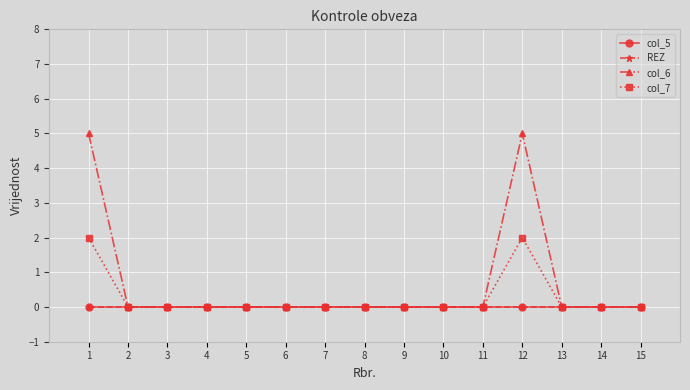

Does the chart have visible grid lines?

Yes